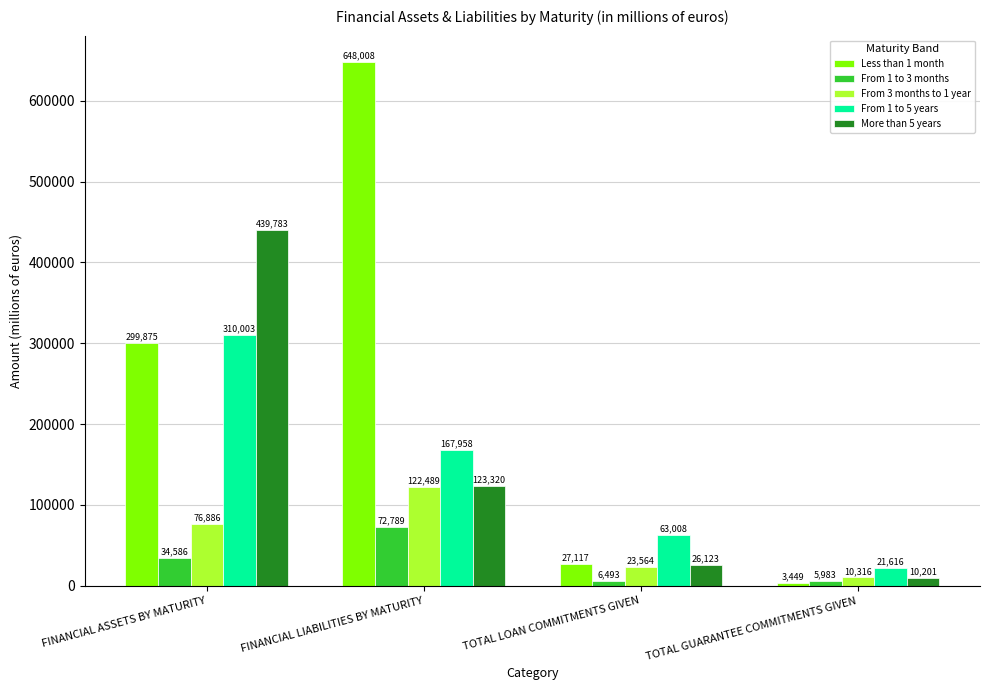

Reading left to right, extract all data points from this chart.

Less than 1 month: 299875	648008	27117	3449
From 1 to 3 months: 34586	72789	6493	5983
From 3 months to 1 year: 76886	122489	23564	10316
From 1 to 5 years: 310003	167958	63008	21616
More than 5 years: 439783	123320	26123	10201